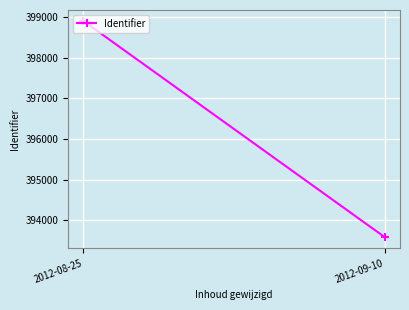

What is the change in value from 2012-08-25 to 2012-09-10?

-5342